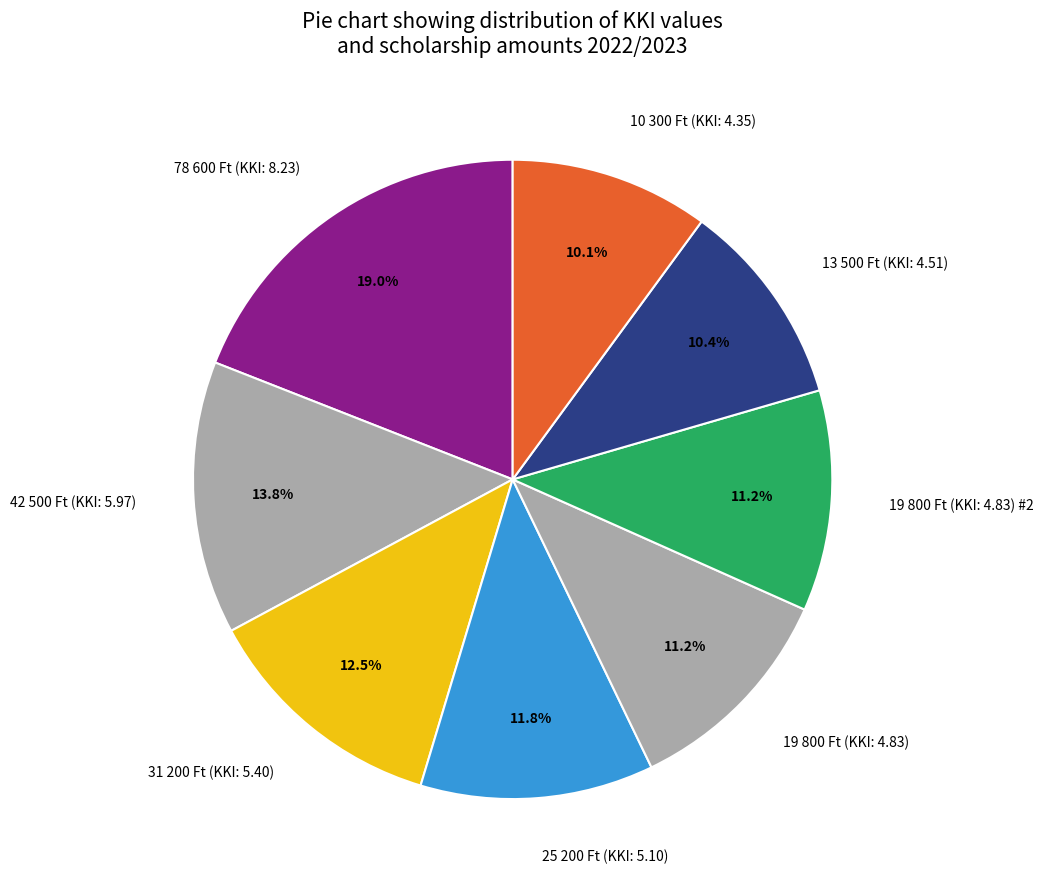

Count the number of slices in the pie.

8